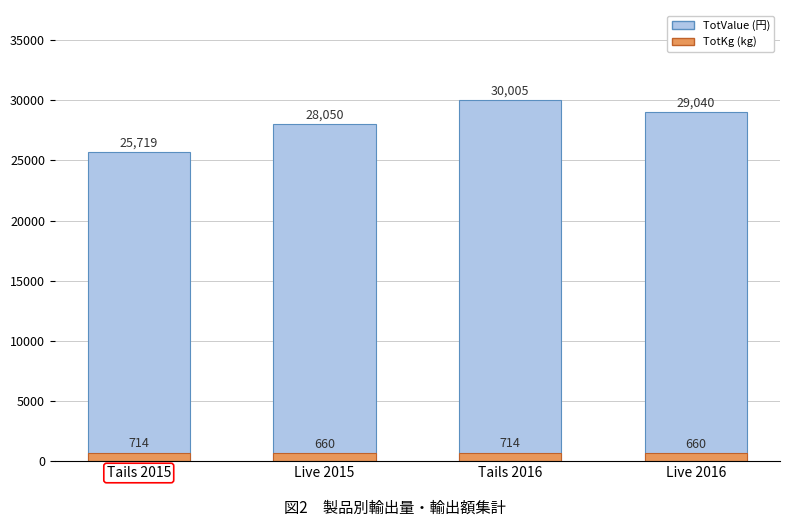

Which has a higher value, Tails 2016 or Live 2015?

Tails 2016